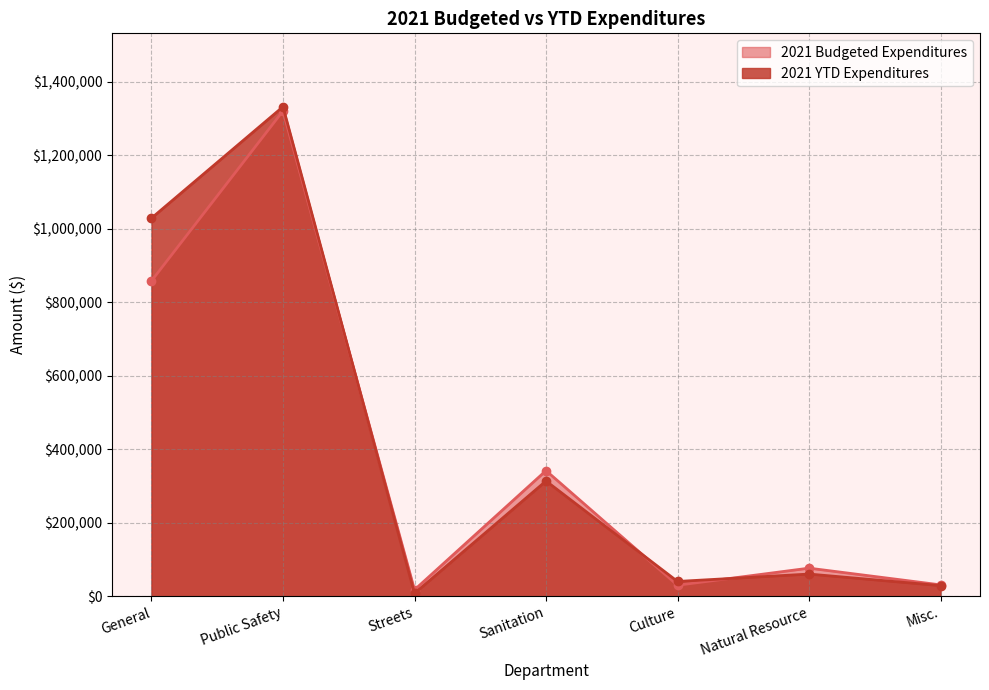

How many values in the 2021 Budgeted Expenditures series are below 76500?

3